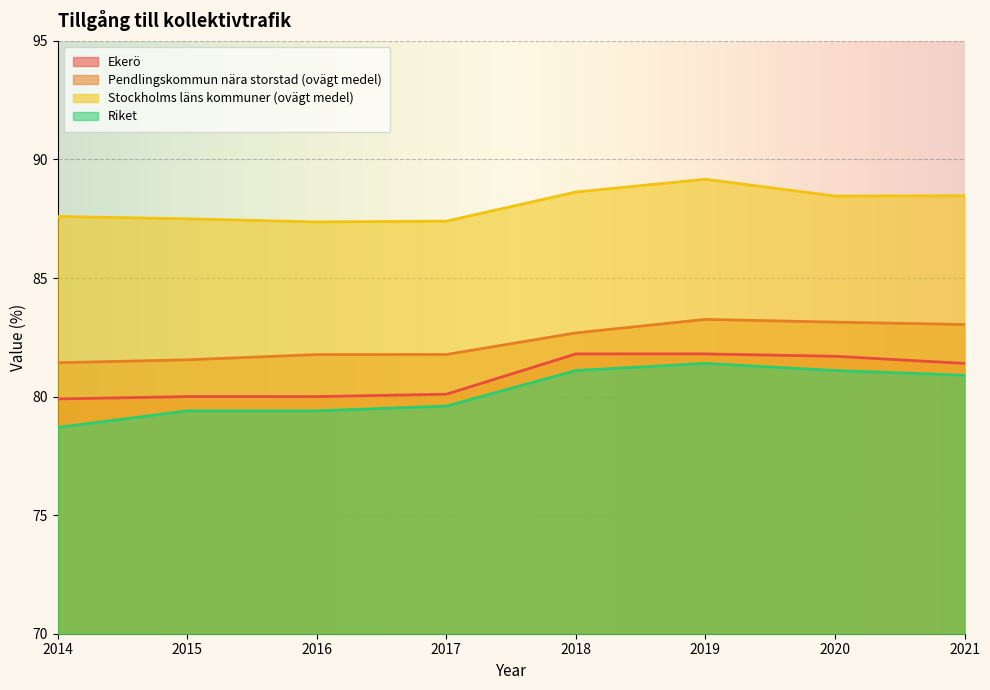

What is the value of the Stockholms läns kommuner (ovägt medel) point at the 7th from the left?

88.5